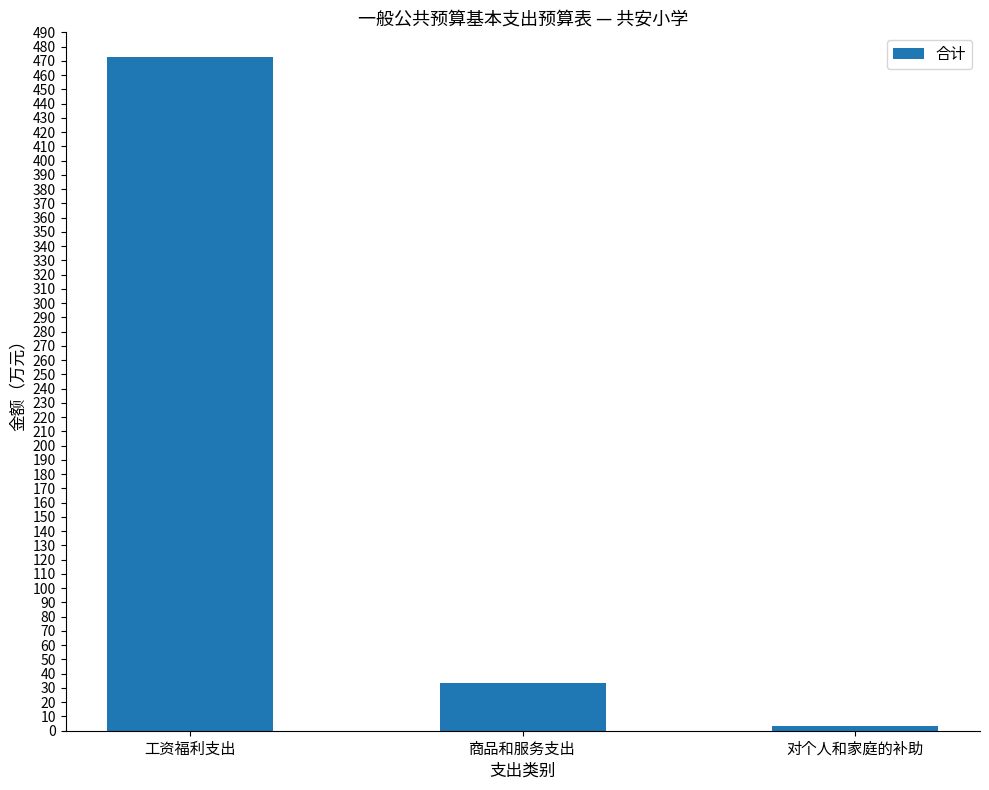

Are the bars grouped side by side (vs. stacked)?

No